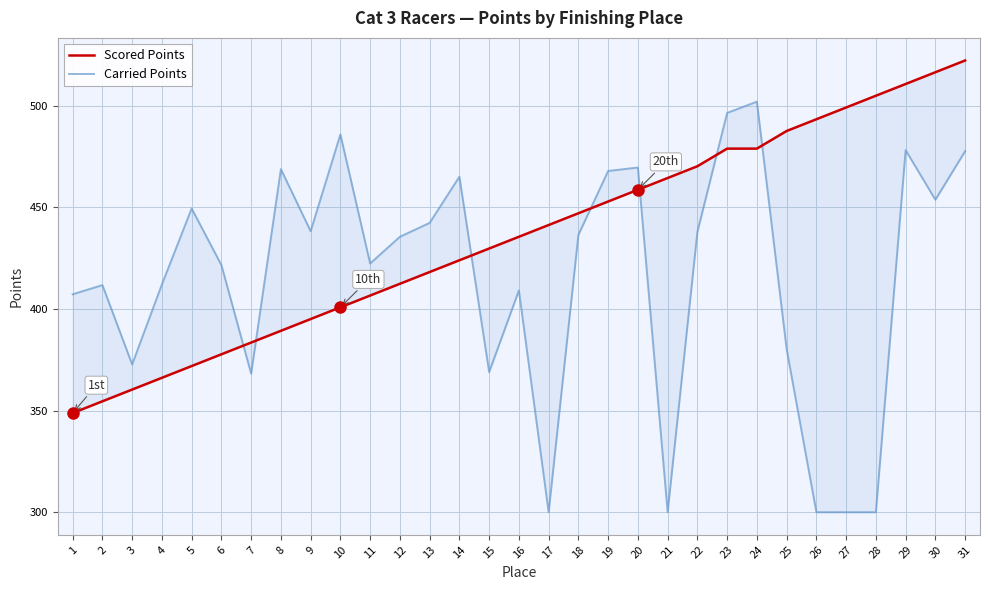

Reading left to right, extract all data points from this chart.

Scored Points: 348.8	354.6	360.3	366.1	371.9	377.7	383.5	389.2	395.0	400.8	406.6	412.4	418.1	423.9	429.7	435.5	441.3	447.1	452.8	458.6	464.4	470.2	478.9	478.9	487.5	493.3	499.1	504.9	510.6	516.4	522.2
Carried Points: 407.2	411.7	372.7	412.1	449.4	421.6	368.1	468.8	438.2	485.8	422.3	435.5	442.3	465.0	368.9	409.1	300.0	436.4	467.8	469.6	300.0	437.9	496.4	501.9	380.2	300.0	300.0	300.0	478.1	453.7	477.6